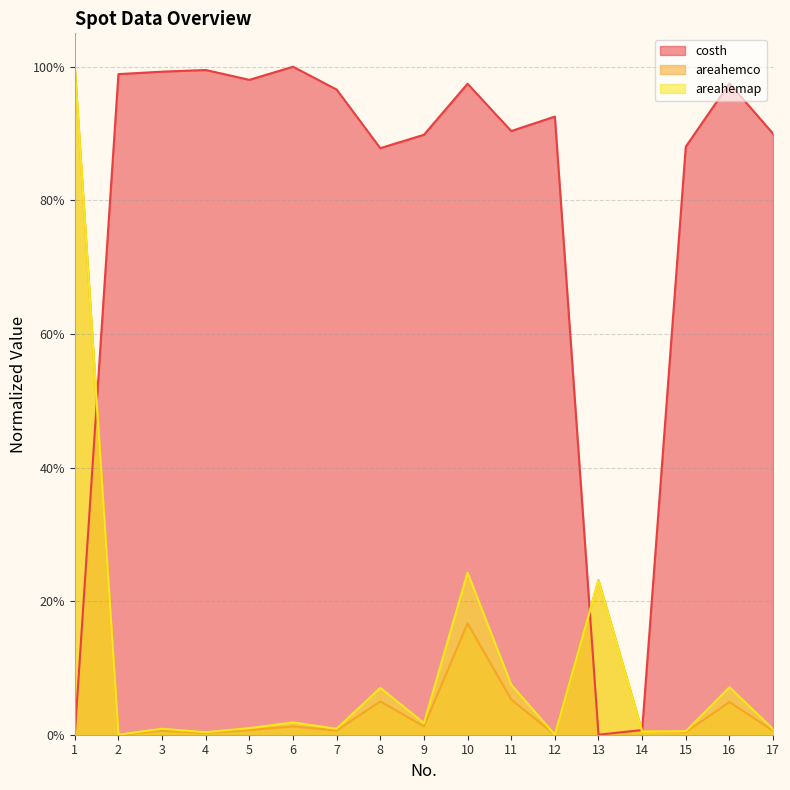

The areahemap series shows 0.0 at 12. True or false?

True